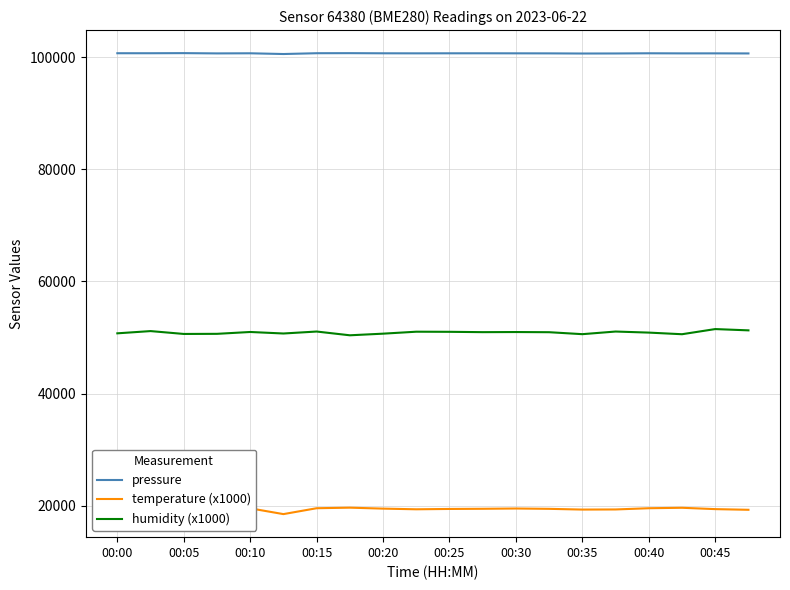

The pressure series shows 158328.7 at 00:00. True or false?

False